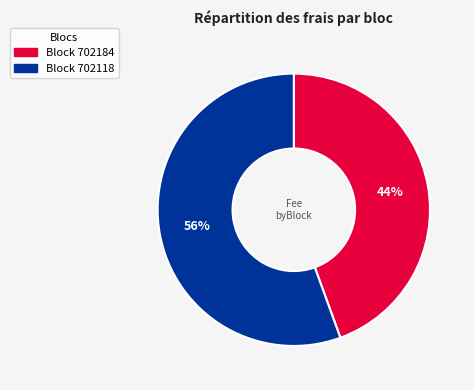

Does any single category account for the majority?

Yes